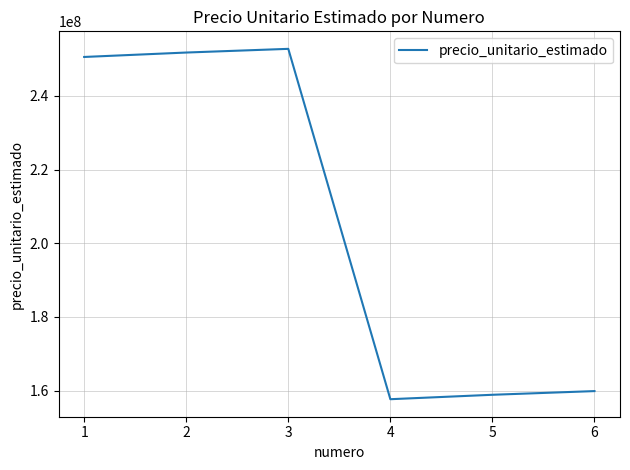

What is the maximum value shown in the chart?

252736000